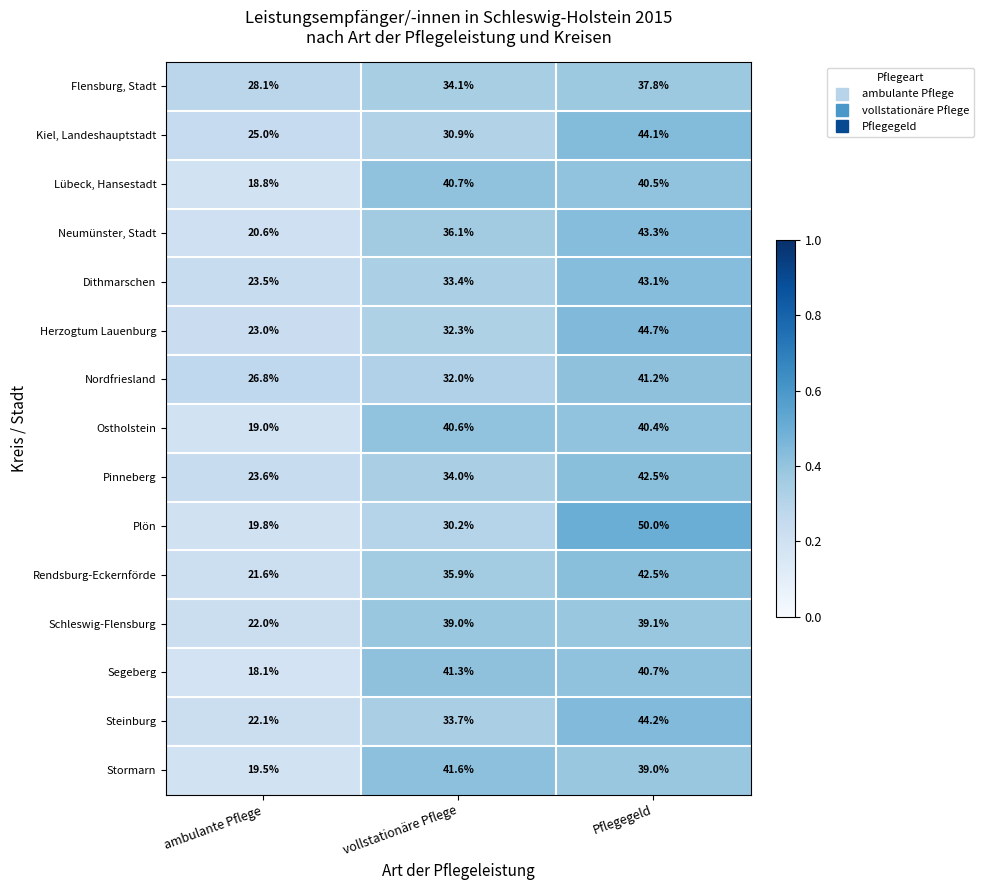

What value does the Herzogtum Lauenburg series have at ambulante Pflege?

23.0